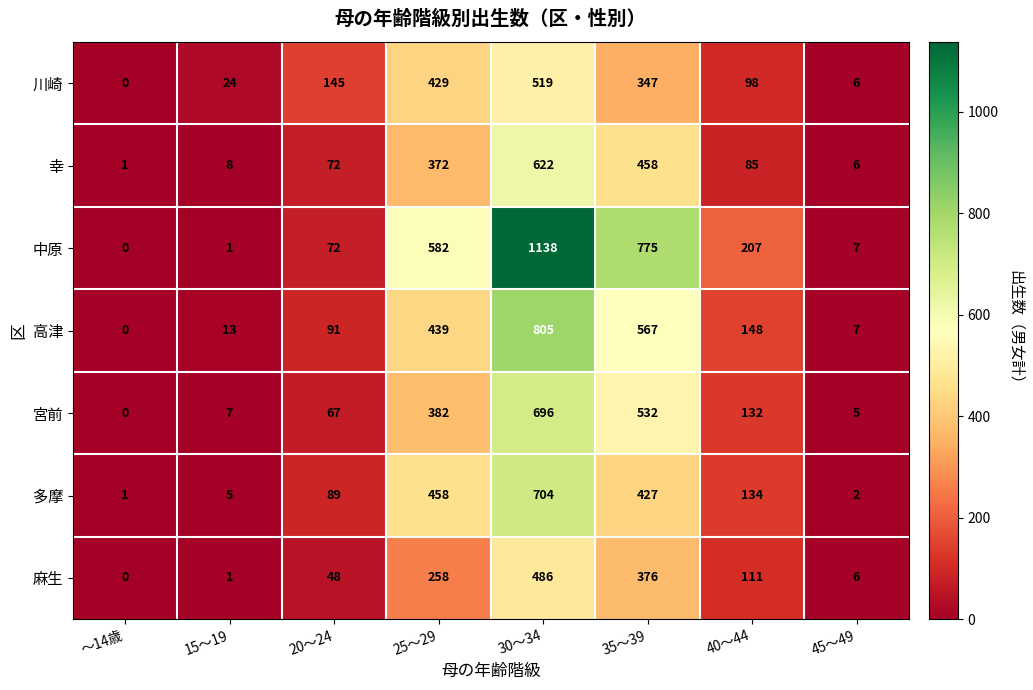

Where does the 中原 series first go above 207?

25～29